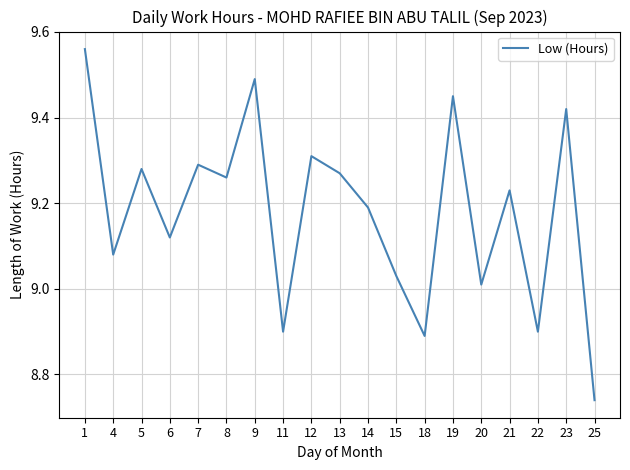

Is it true that the value at 6 is 16.1?

False